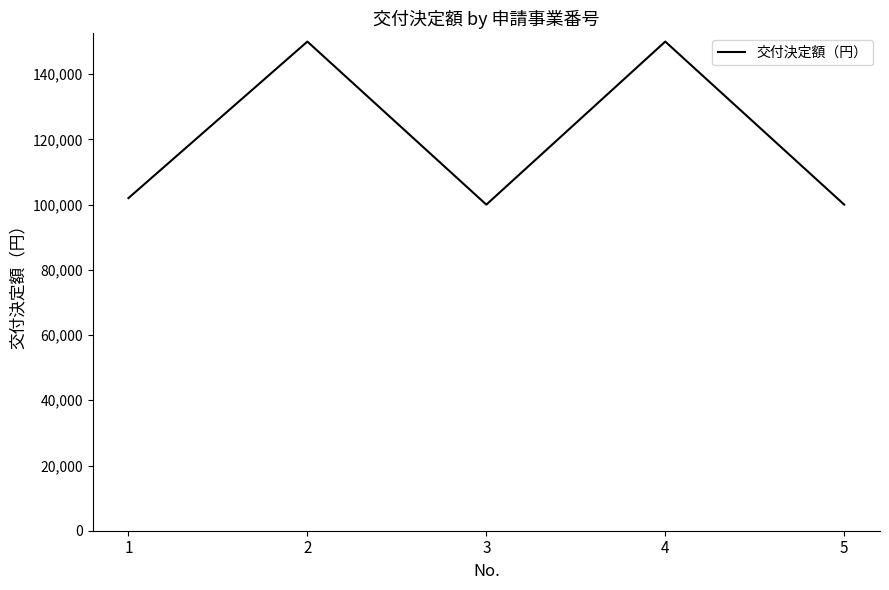

The chart shows a value of 150000 at 4. True or false?

True